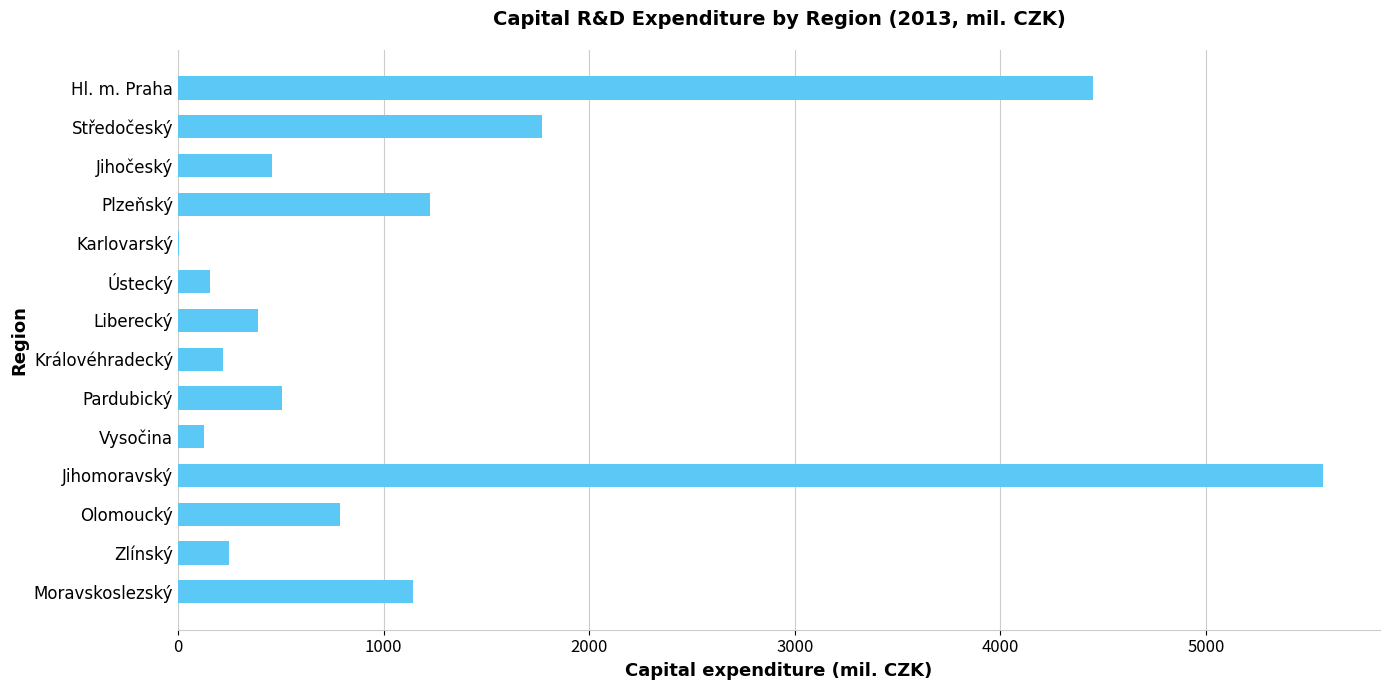

What is the change in value from Hl. m. Praha to Vysočina?

-4322.5